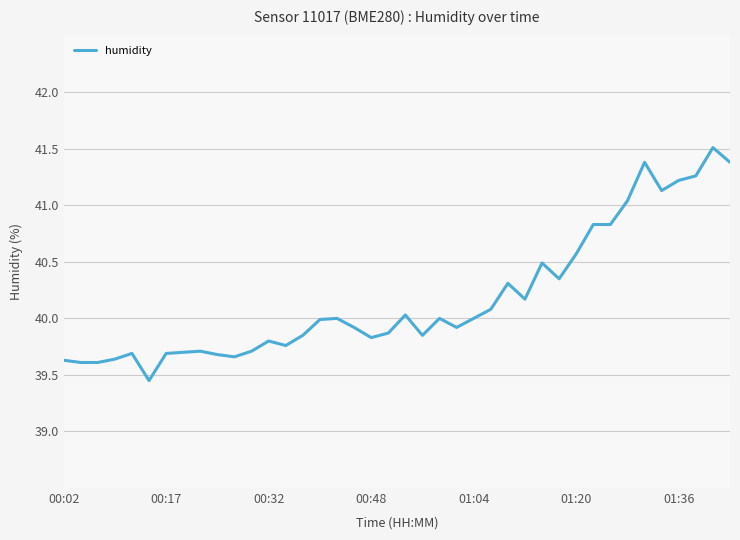

What is the difference between the maximum and minimum values?

2.1